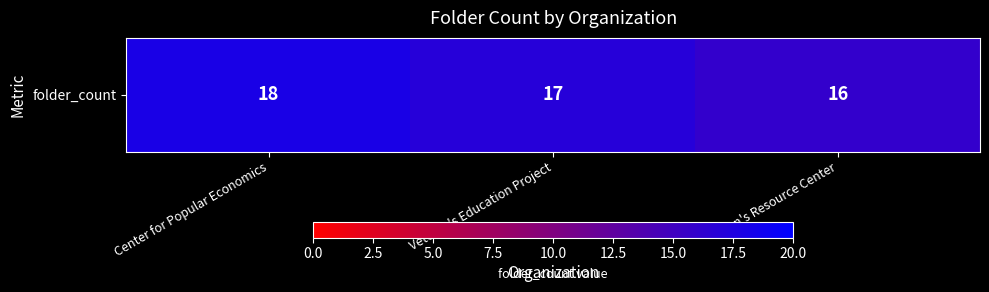

Rank the categories by value from highest to lowest.

Center for Popular Economics, Veteran's Education Project, Men's Resource Center